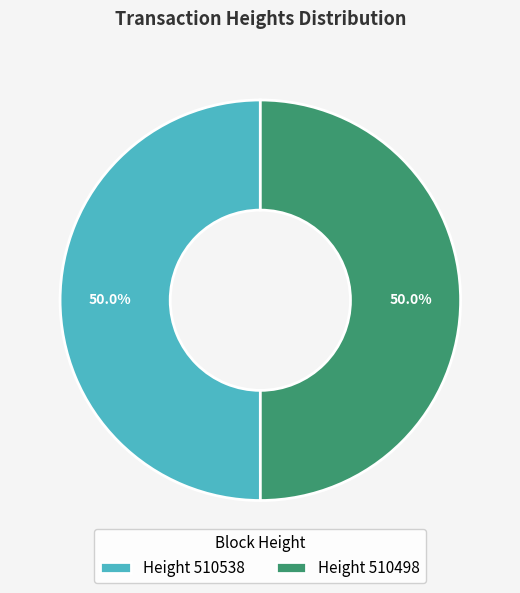

Combined, do Height 510498 and Height 510538 account for over 50%?

Yes